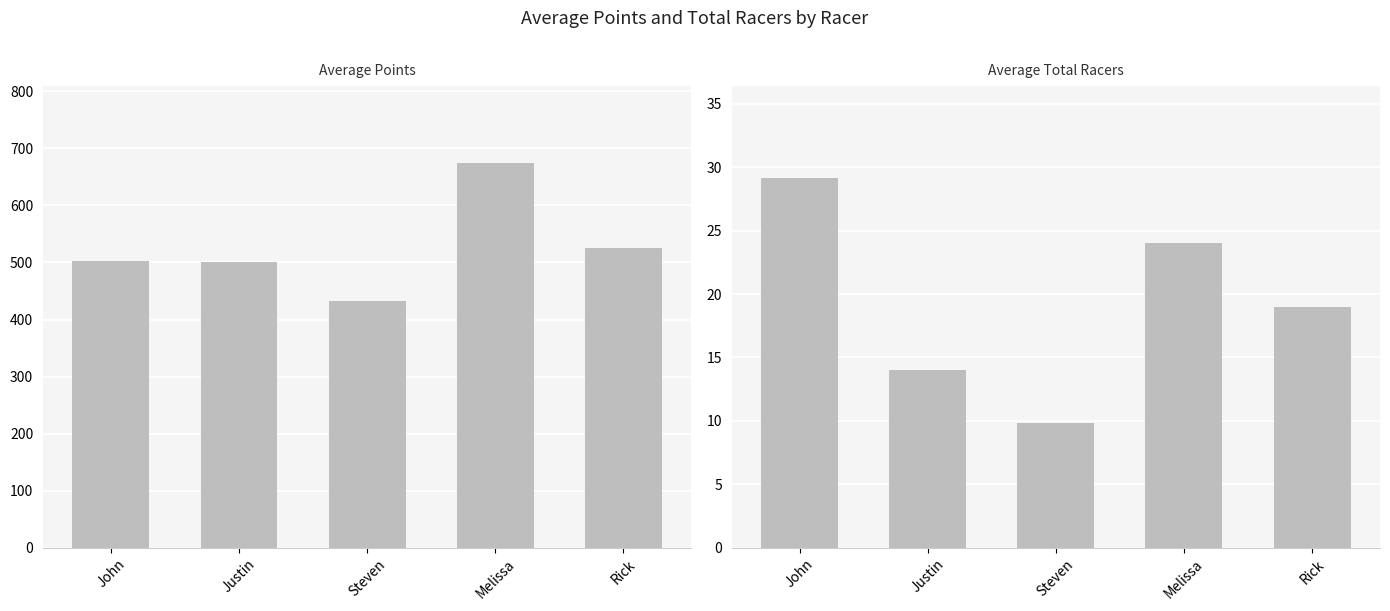

True or false: Average Total Racers has a value of 19.0 at Rick.

True